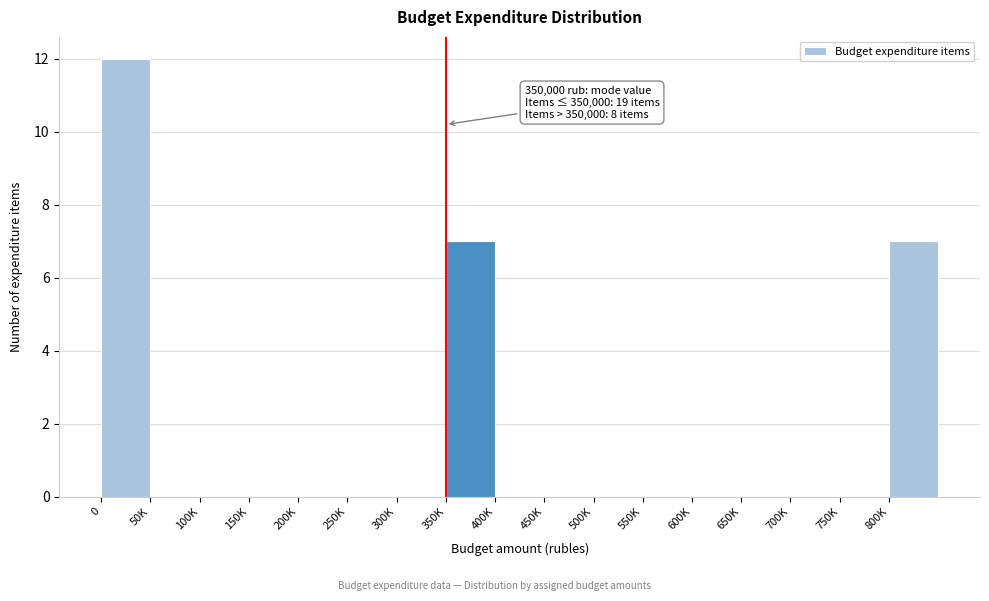

Reading left to right, extract all data points from this chart.

0=12	50K=0	100K=0	150K=0	200K=0	250K=0	300K=0	350K=7	400K=0	450K=0	500K=0	550K=0	600K=0	650K=0	700K=0	750K=0	800K=7